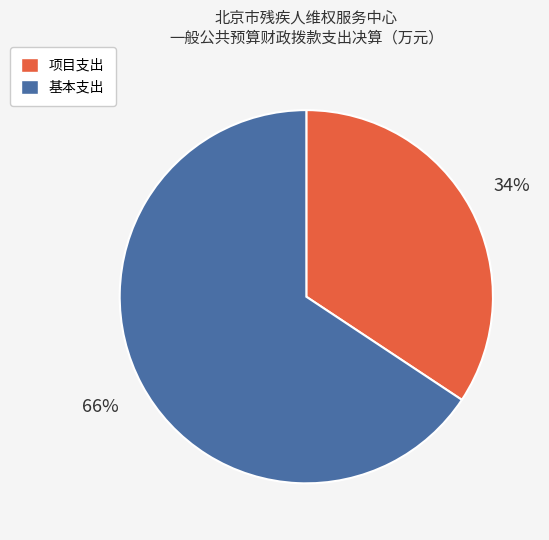

How many slices are in this pie chart?

2